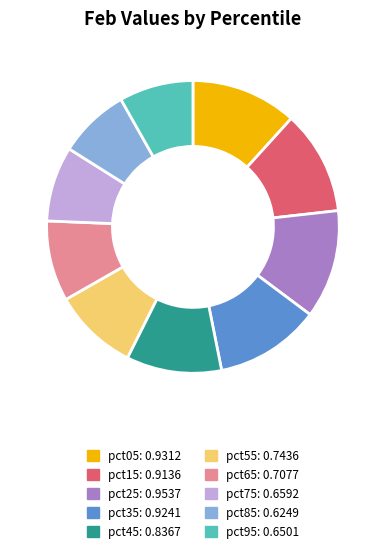

The pct75 slice represents 8% of the pie. True or false?

True